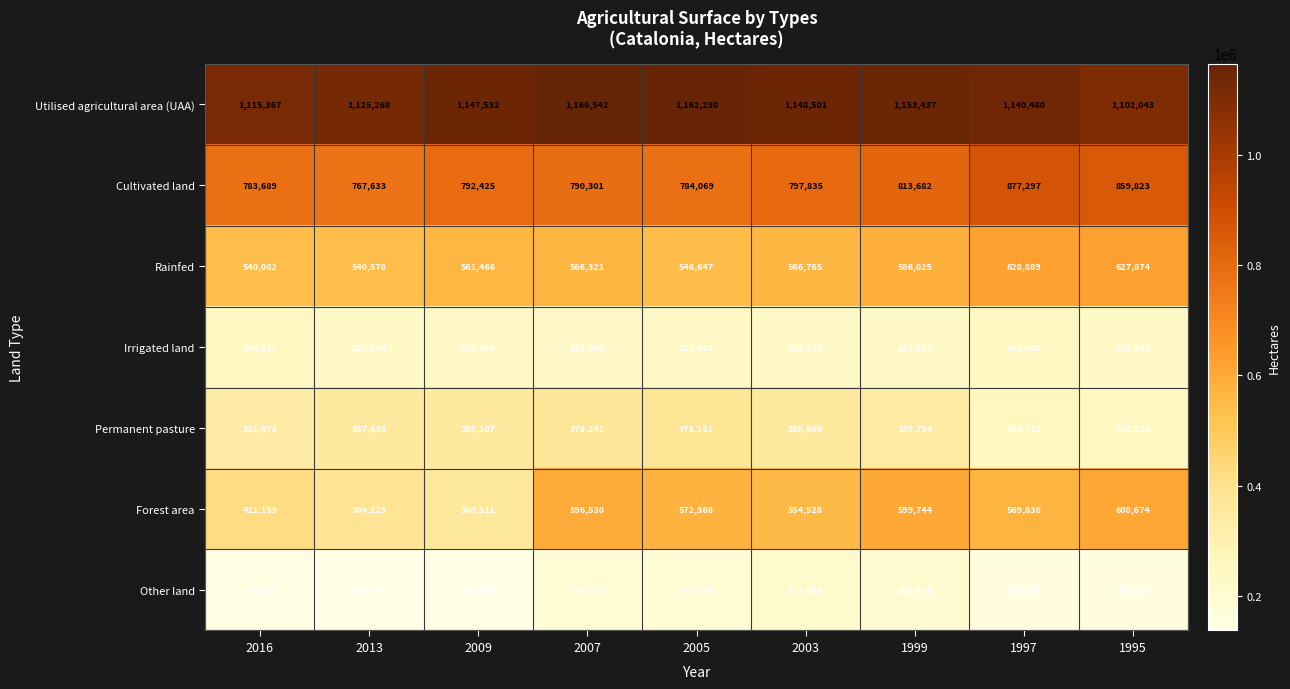

Where does the Forest area series first go above 569838?

2007